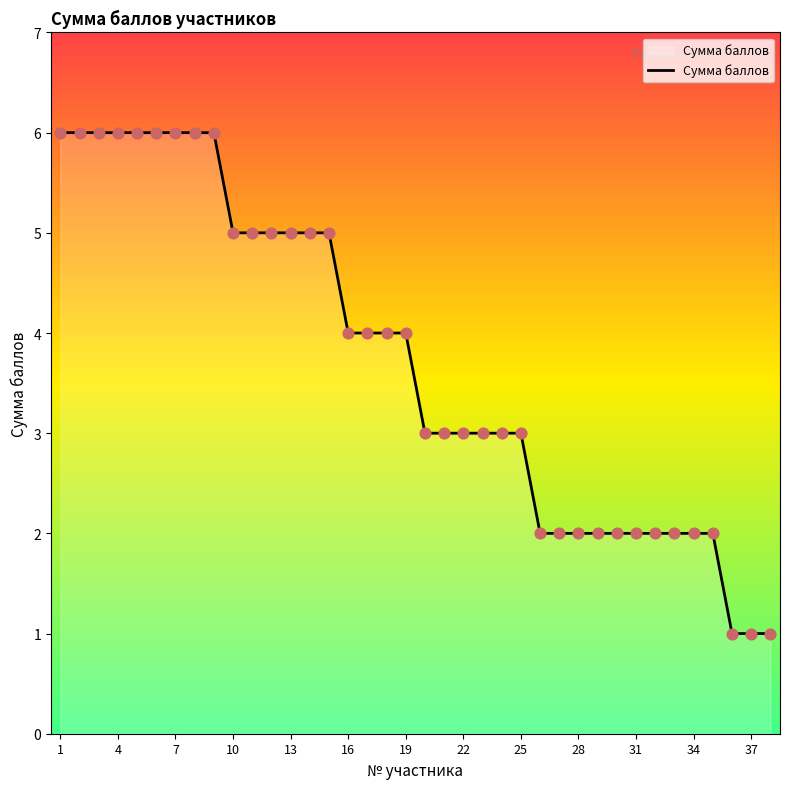

What is the difference between the maximum and minimum values?

5